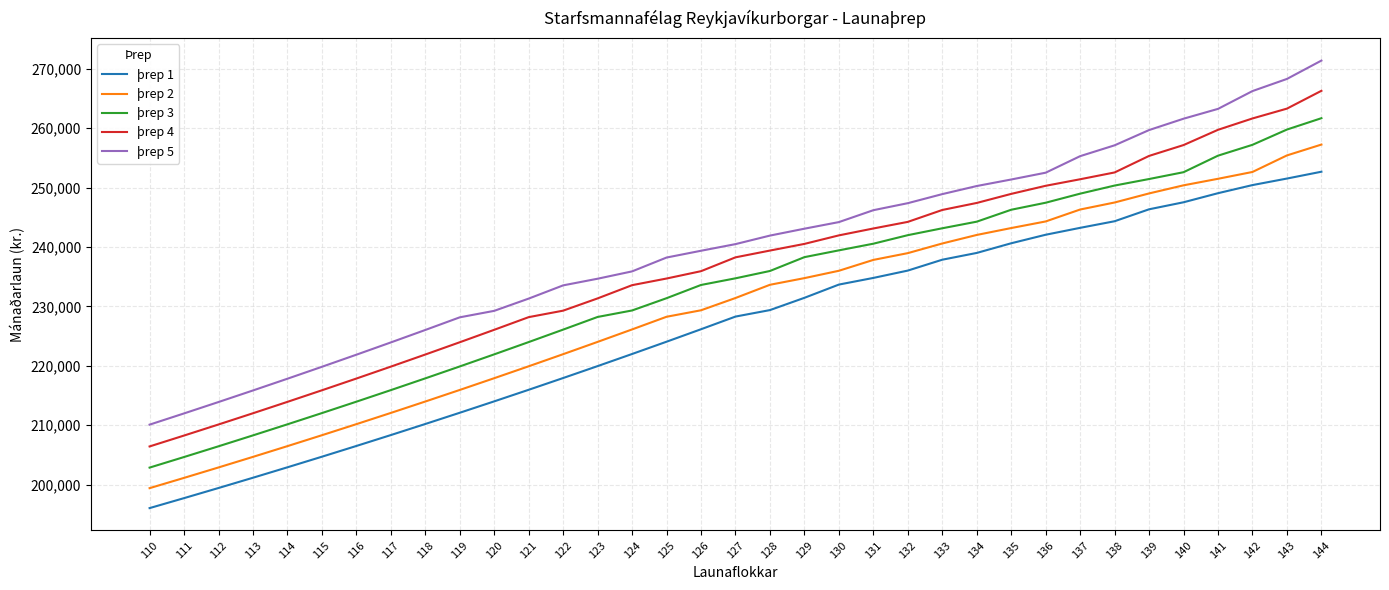

List the series in order of their peak value, highest first.

þrep 5, þrep 4, þrep 3, þrep 2, þrep 1